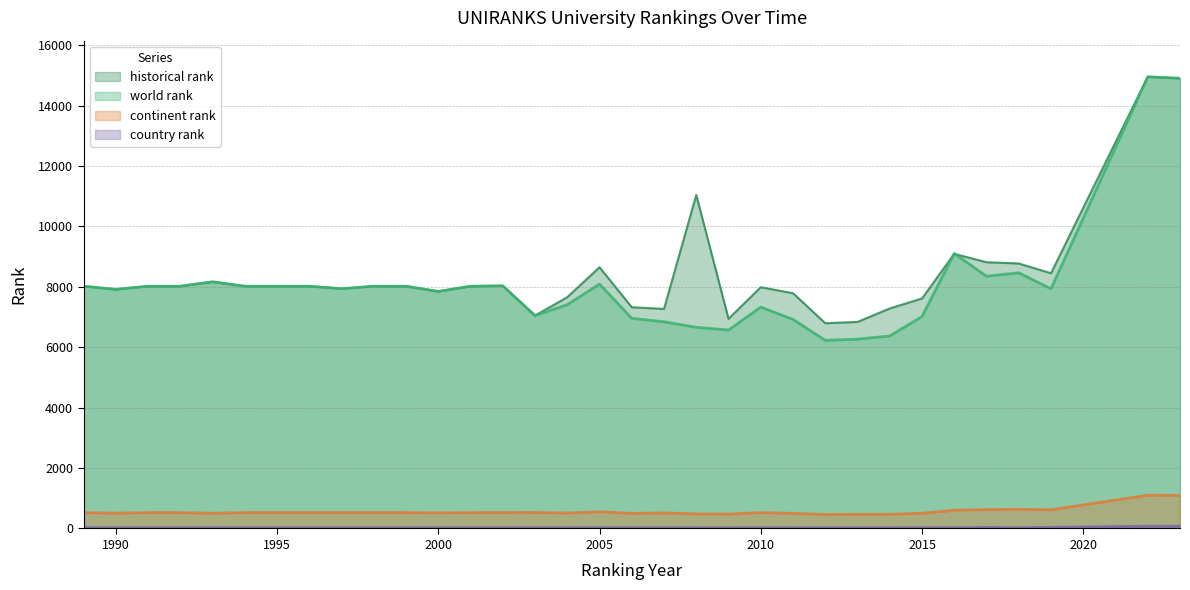

How many interior local valleys does the historical rank series have?

8